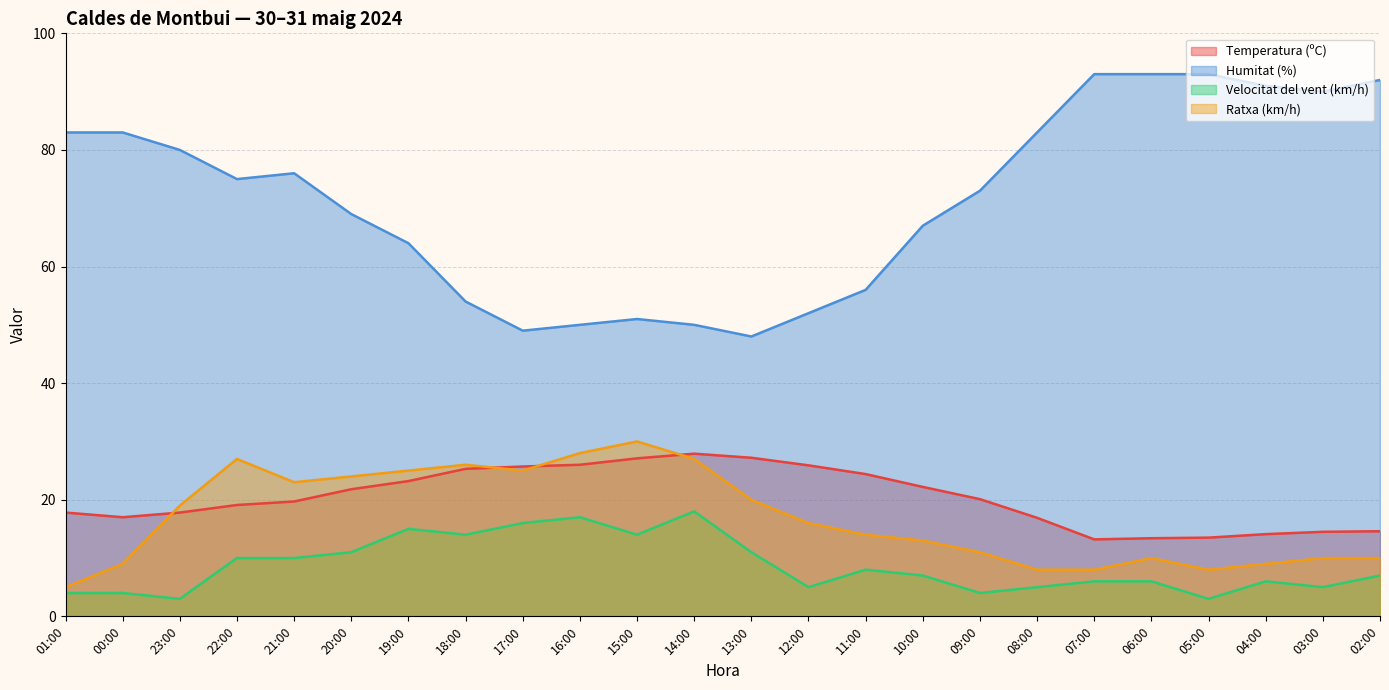

True or false: Velocitat del vent (km/h) has a value of 14.0 at 18:00.

True